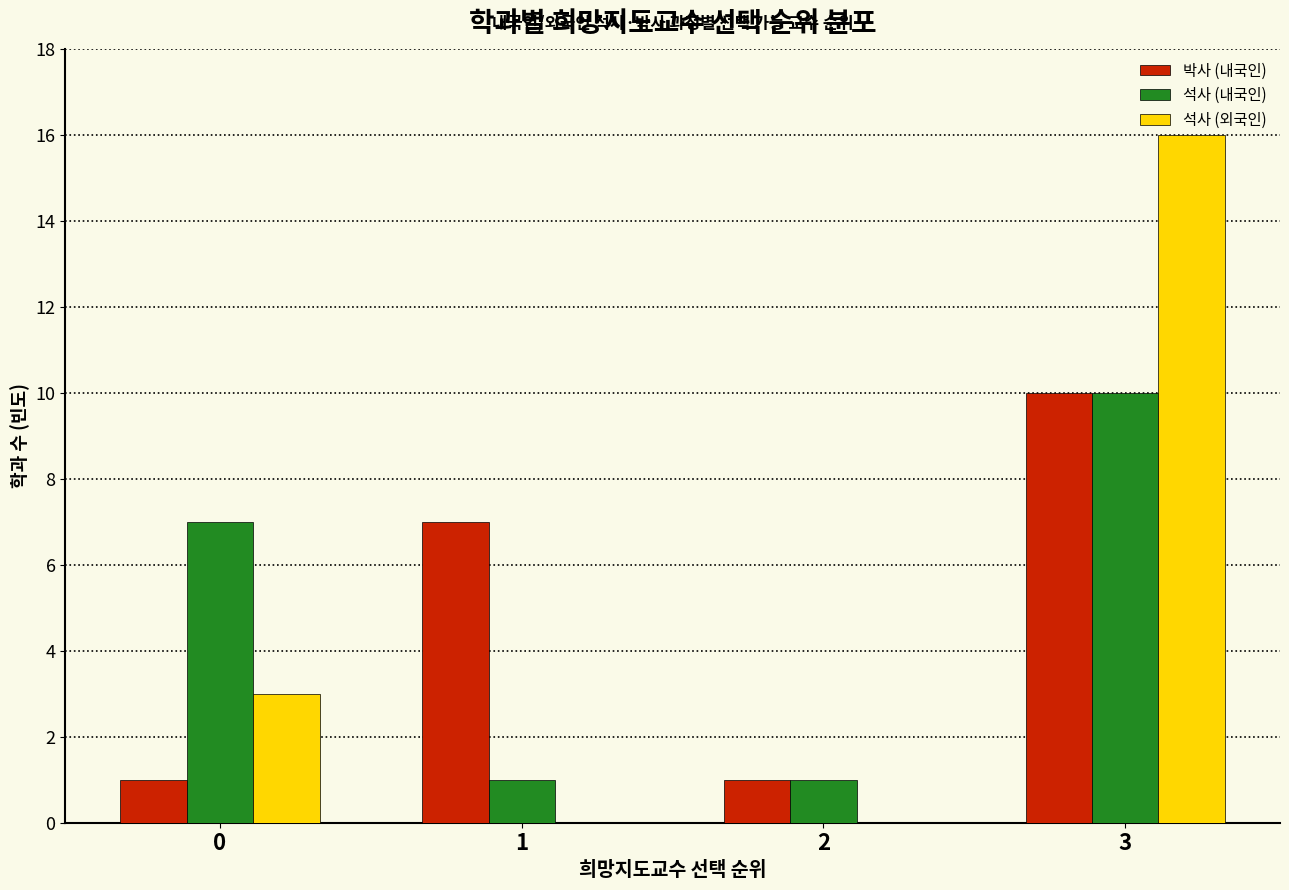

Reading left to right, transcribe all the data shown in this chart.

박사 (내국인): 0=1	1=7	2=1	3=10
석사 (내국인): 0=7	1=1	2=1	3=10
석사 (외국인): 0=3	1=0	2=0	3=16